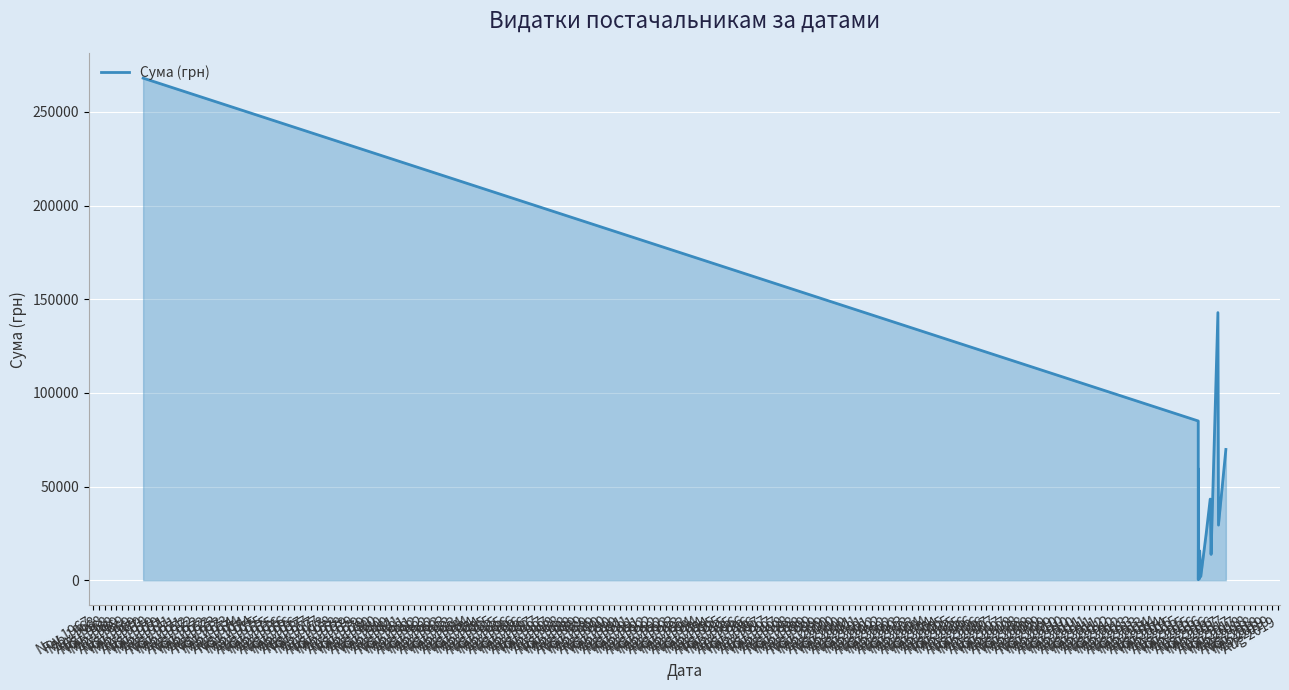

What is the average value?

54016.7